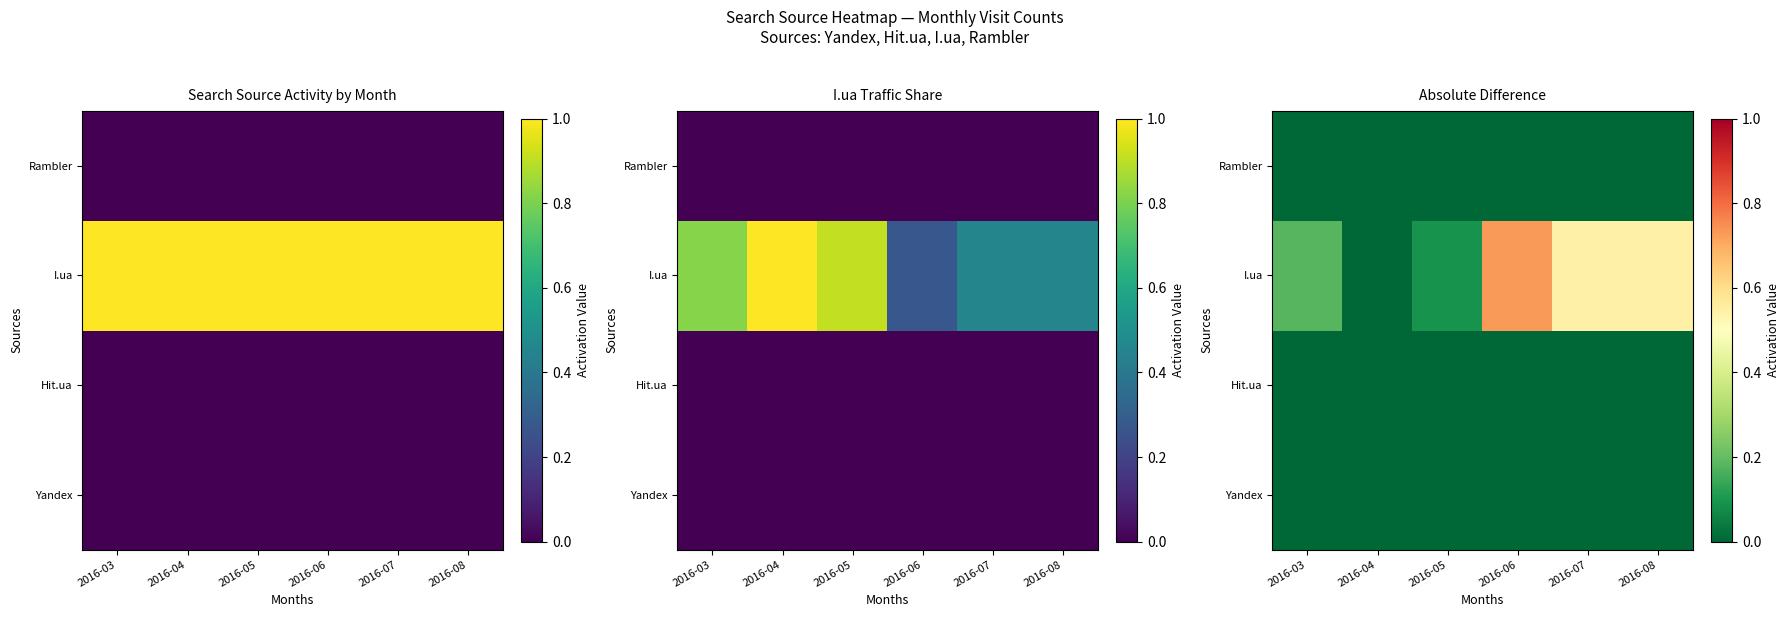

Between 2016-06 and 2016-04, which is larger?

2016-06